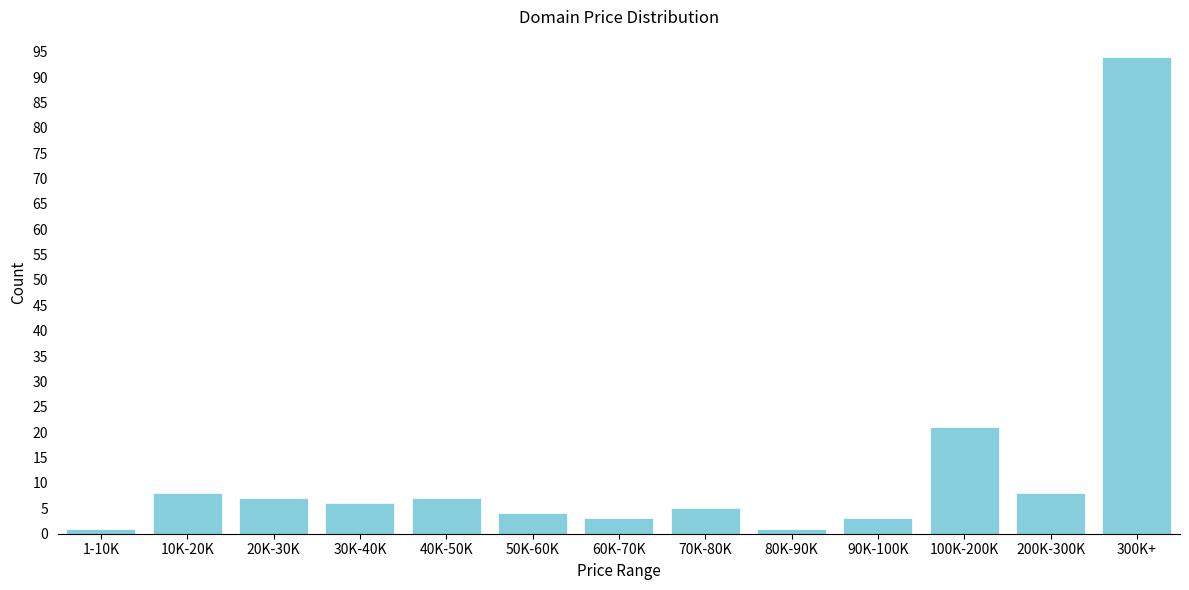

Reading left to right, list all the values displayed in this chart.

1-10K=1	10K-20K=8	20K-30K=7	30K-40K=6	40K-50K=7	50K-60K=4	60K-70K=3	70K-80K=5	80K-90K=1	90K-100K=3	100K-200K=21	200K-300K=8	300K+=94